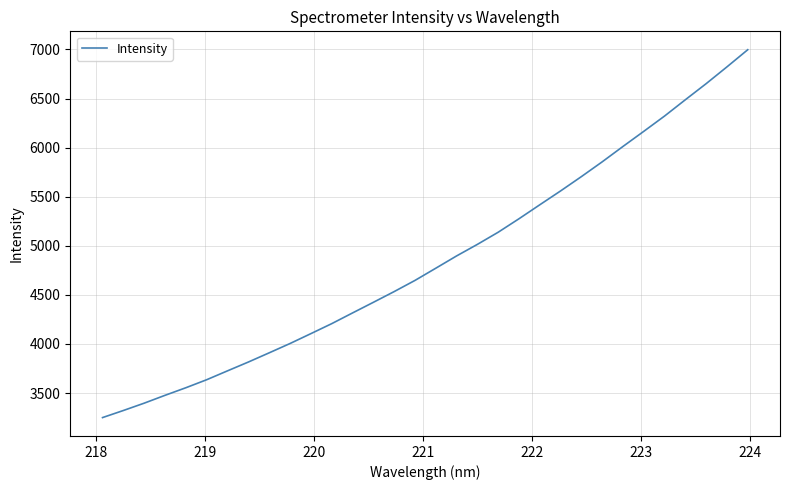

True or false: there are more than 2 points higher than both neighbors.

False